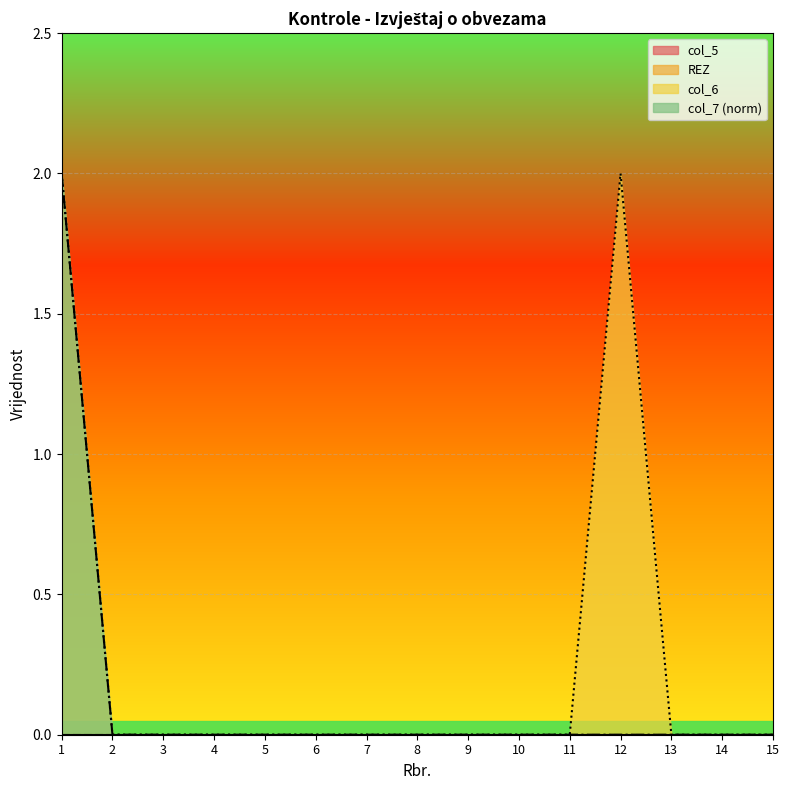

At which category is the sum across all series the highest?

1